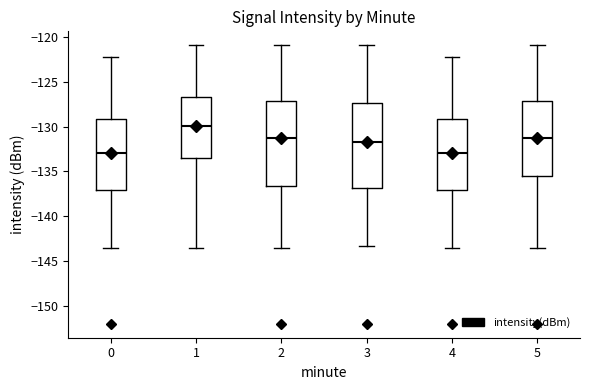

Which box has the highest median line?

1